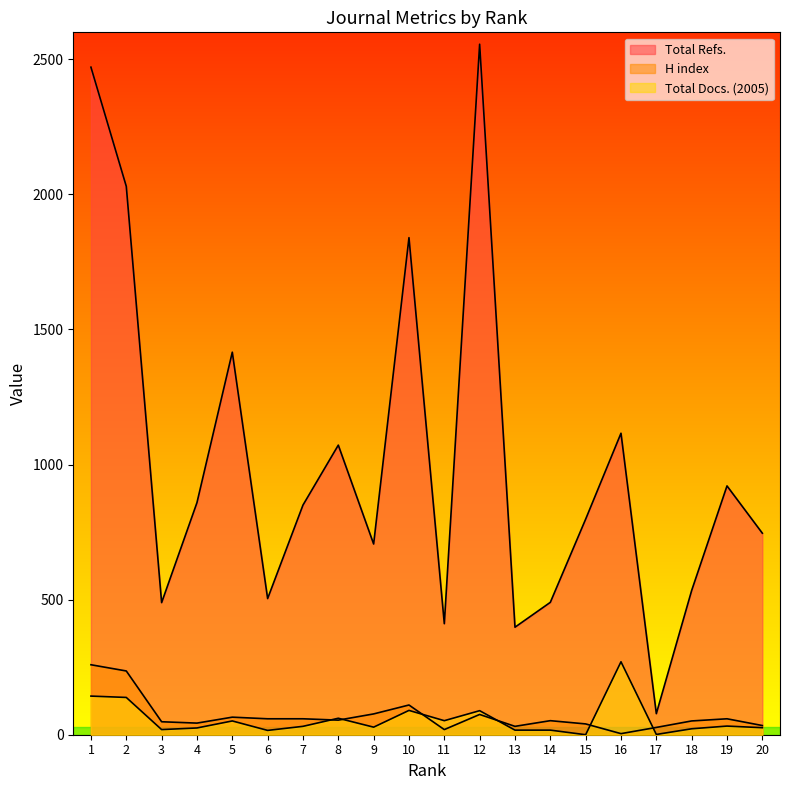

Which series changed the most between 2 and 5?

Total Refs.